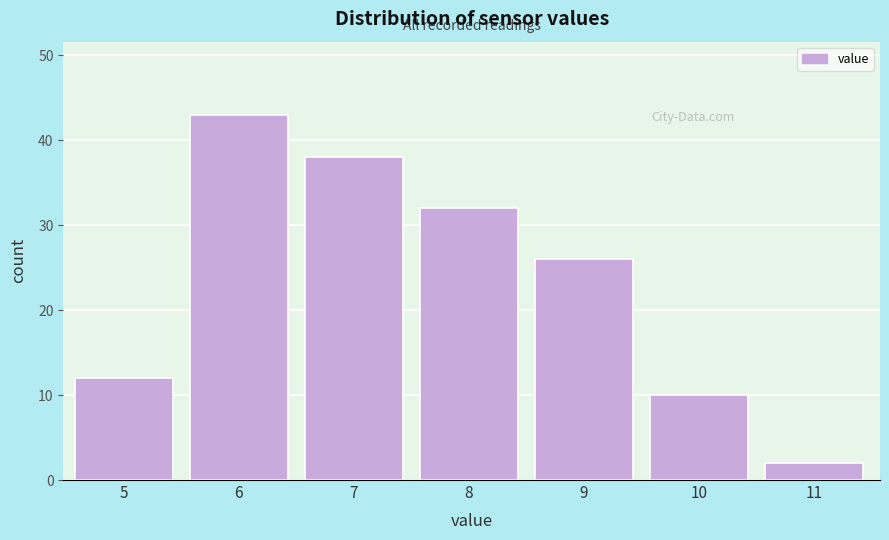

Reading left to right, what are all the values shown in this chart?

5=12	6=43	7=38	8=32	9=26	10=10	11=2